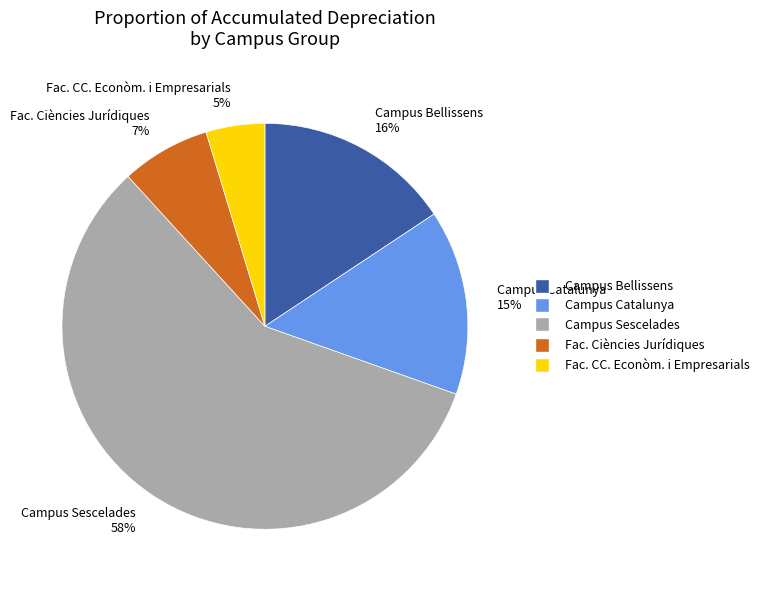

Is there any slice that represents more than half of the pie?

Yes